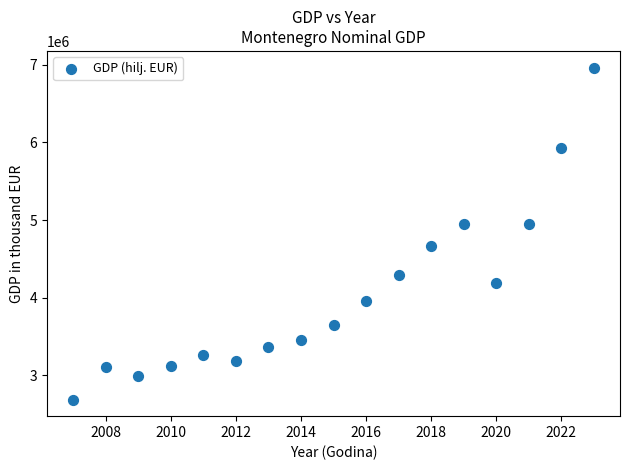

What is the range of X values (max minus min)?

16